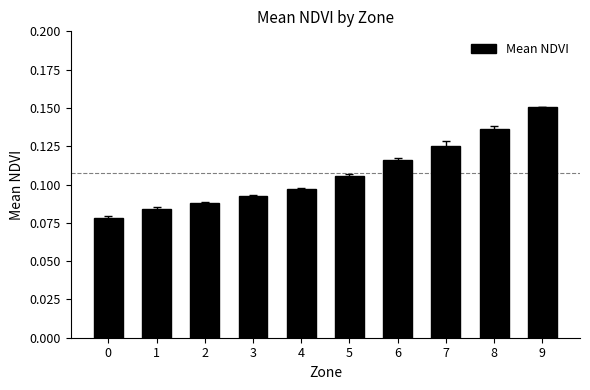

Are the bars grouped side by side (vs. stacked)?

No